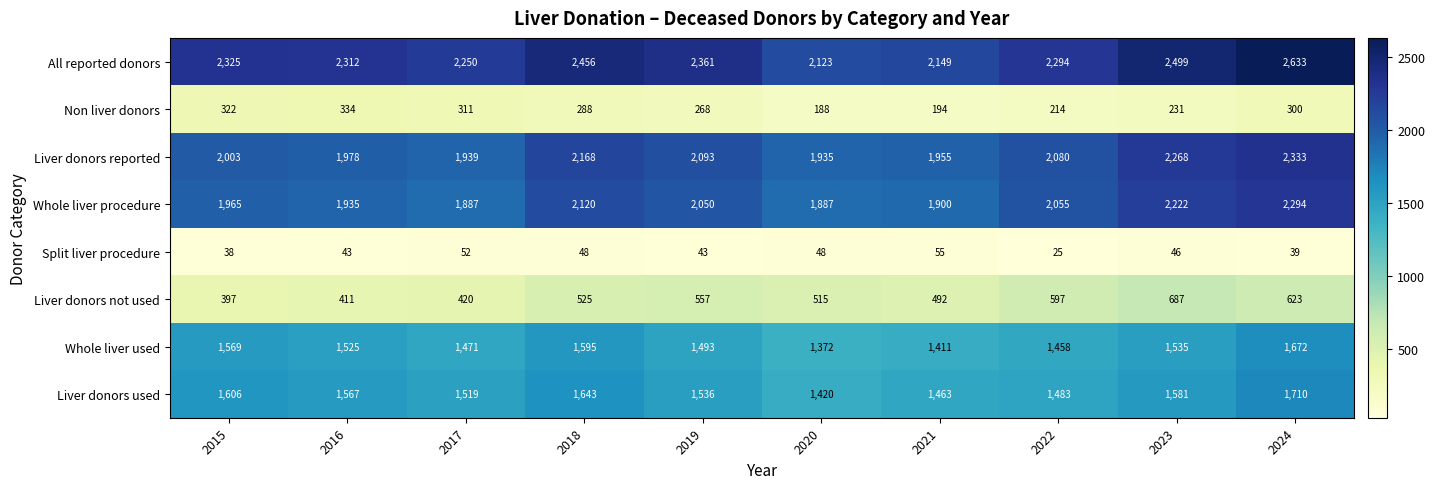

What value does the All reported donors series have at 2015?

2325